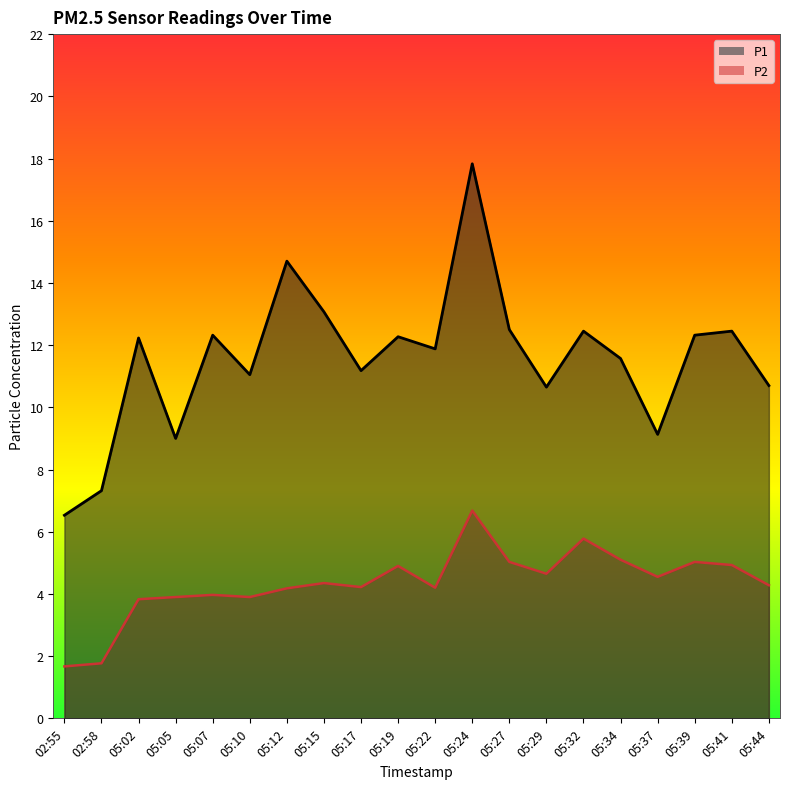

What are all the series names shown in the legend?

P1, P2